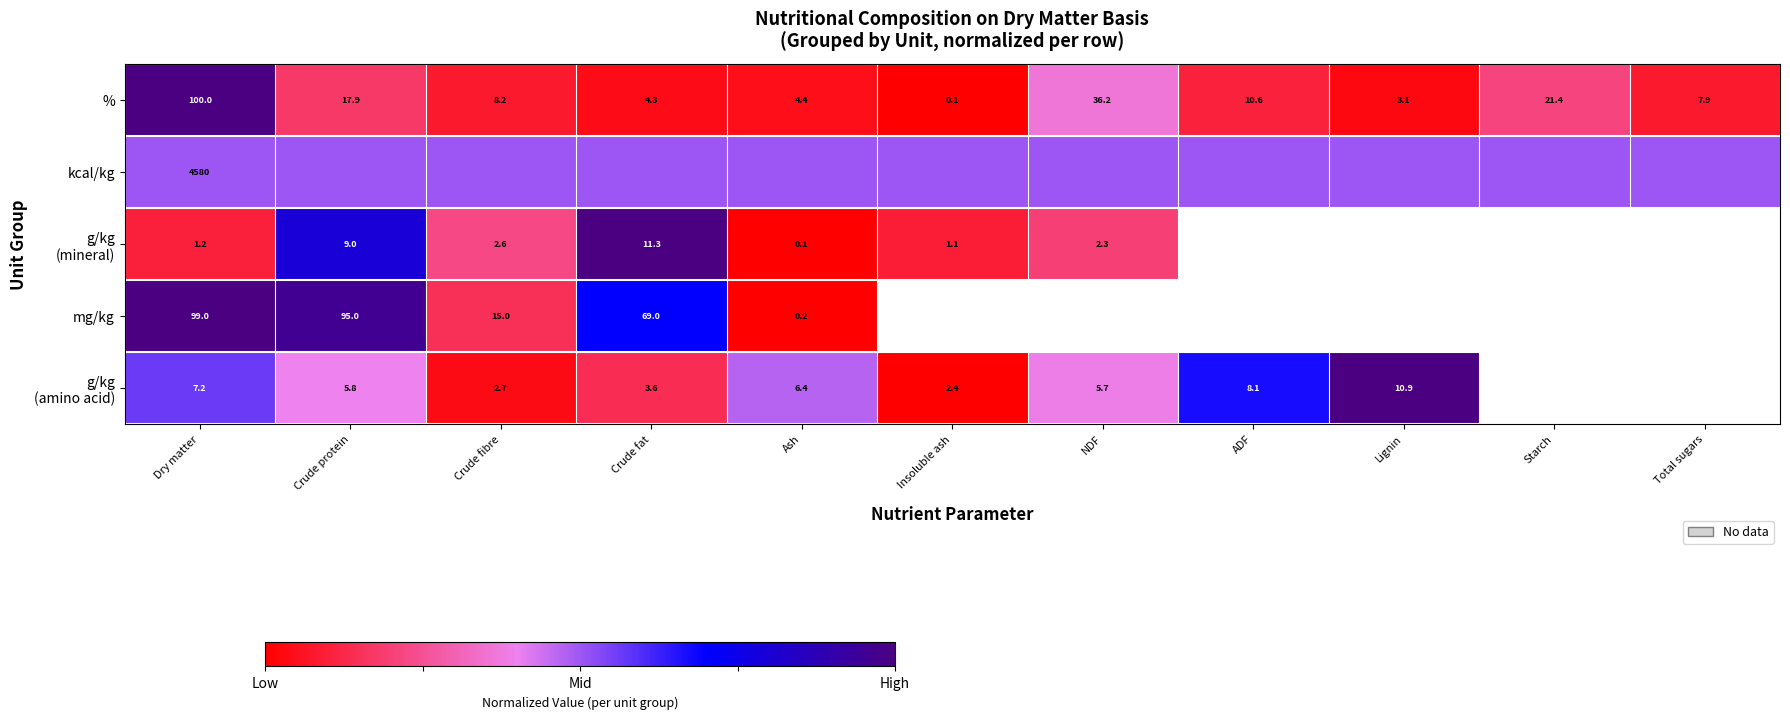

What is the difference between the % values at Dry matter and Ash?

95.6